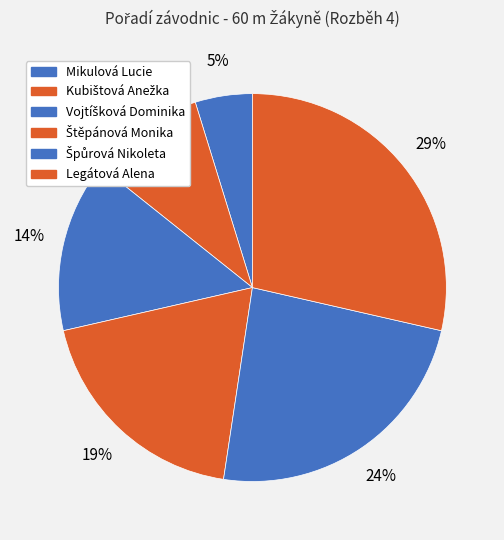

Count the number of slices in the pie.

6